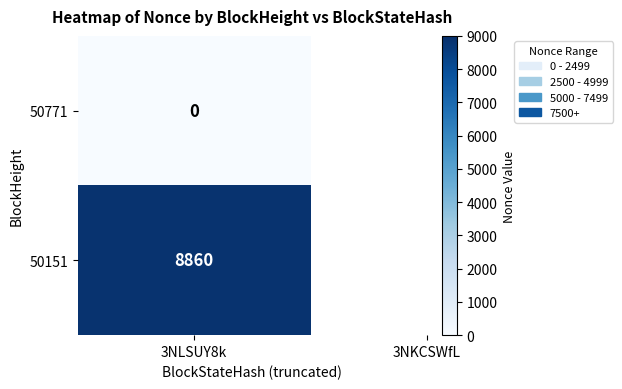

How many data points are less than 8860?

1